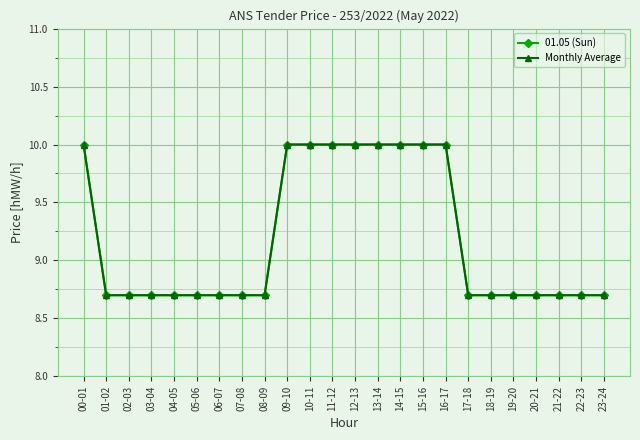

True or false: 01.05 (Sun) has more than 1 interior local peaks.

False